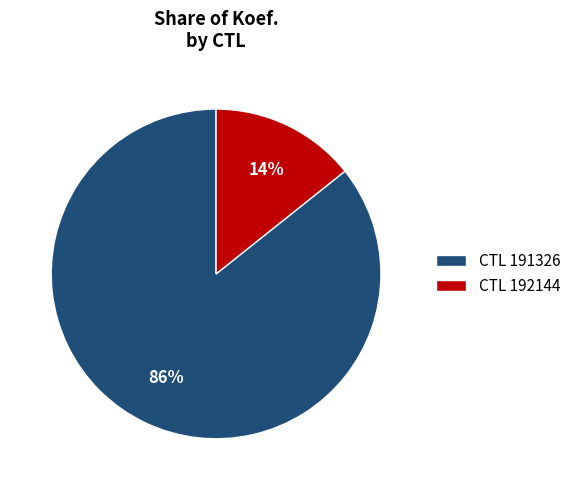

Which has a higher value, CTL 192144 or CTL 191326?

CTL 191326